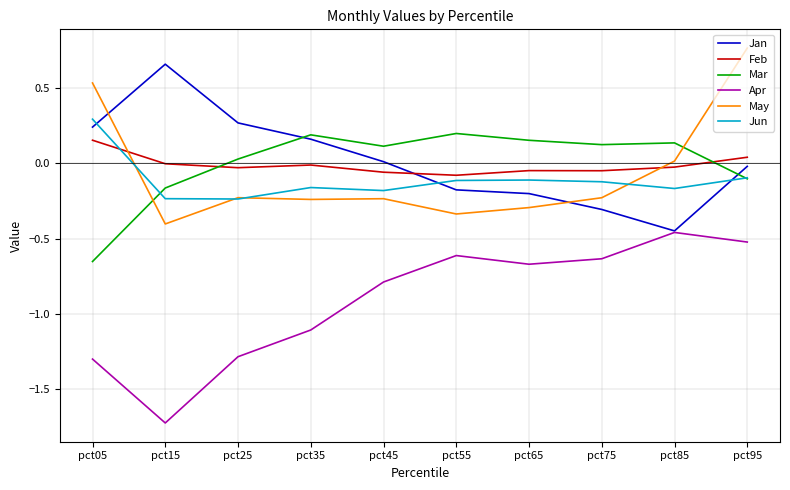

Where is the first local maximum for Mar?

pct35